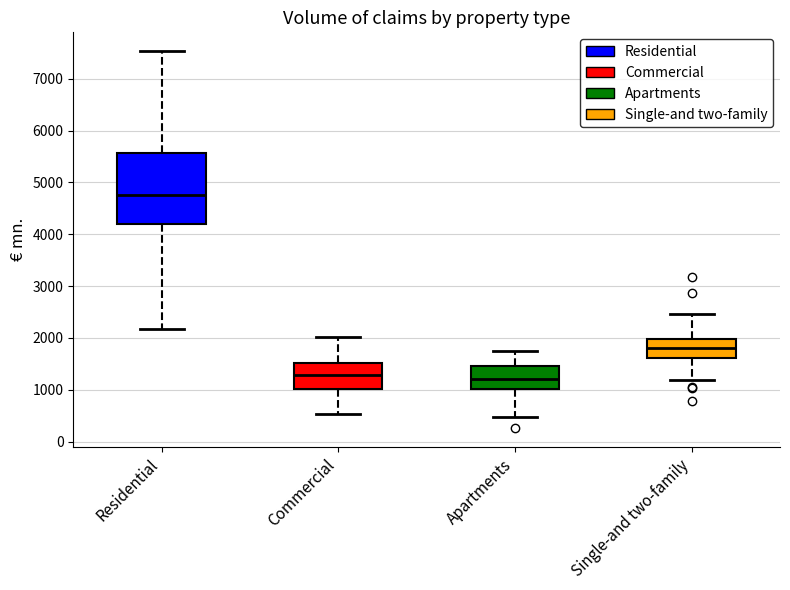

Where is the upper edge of the box for Apartments on the y-axis? The values are not printed on the chart, so give them approximately, as read against the axis.

1500